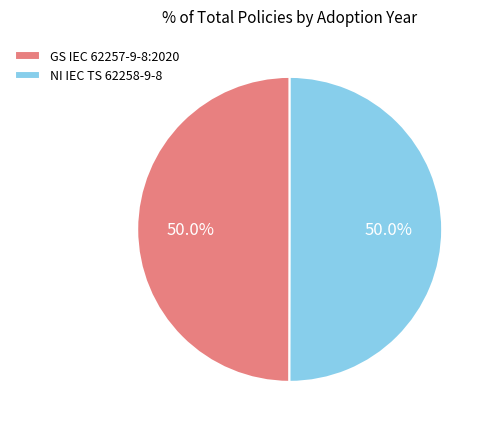

What percentage do GS IEC 62257-9-8:2020 and NI IEC TS 62258-9-8 together represent?

100.0%